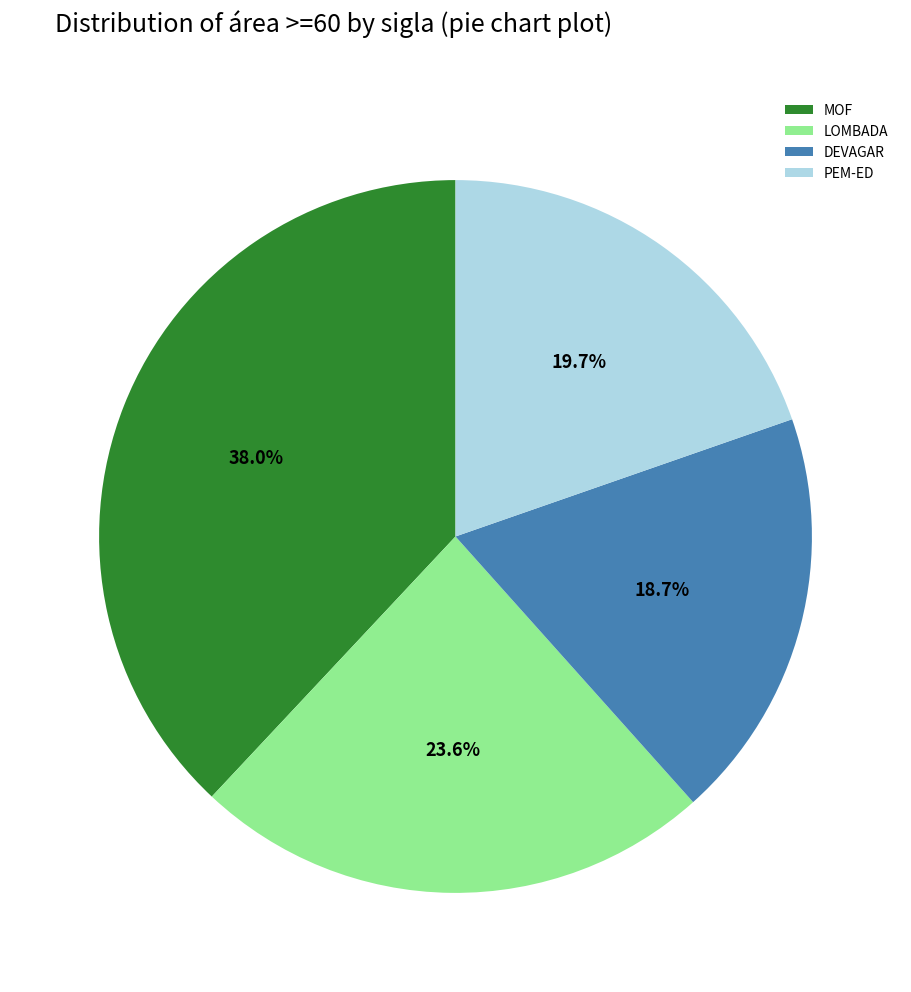

What is the largest slice in the pie chart?

MOF